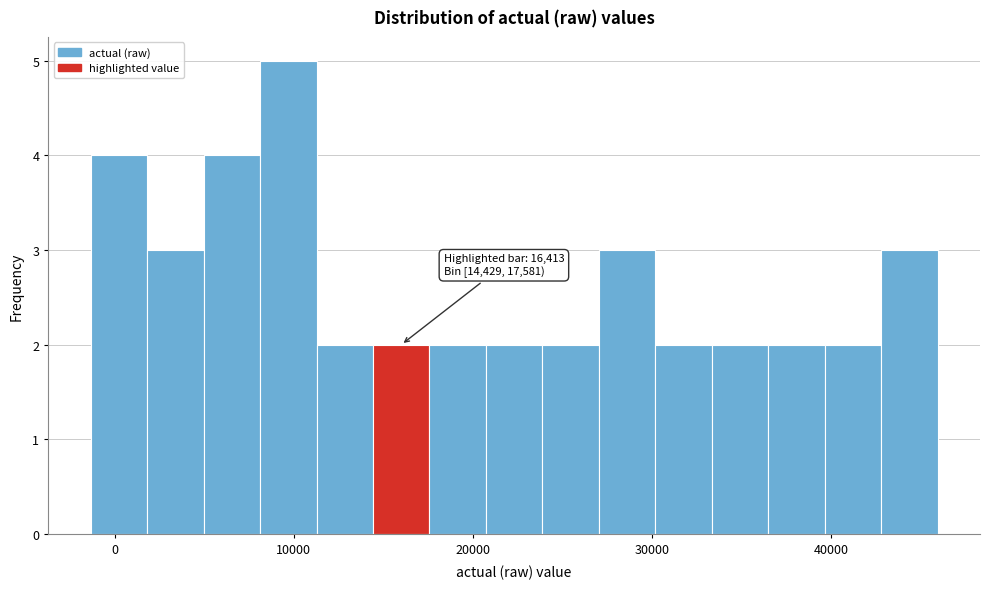

Around what value on the x-axis is the tallest bar? Give the approximate position of its centre, as read against the axis.

10000